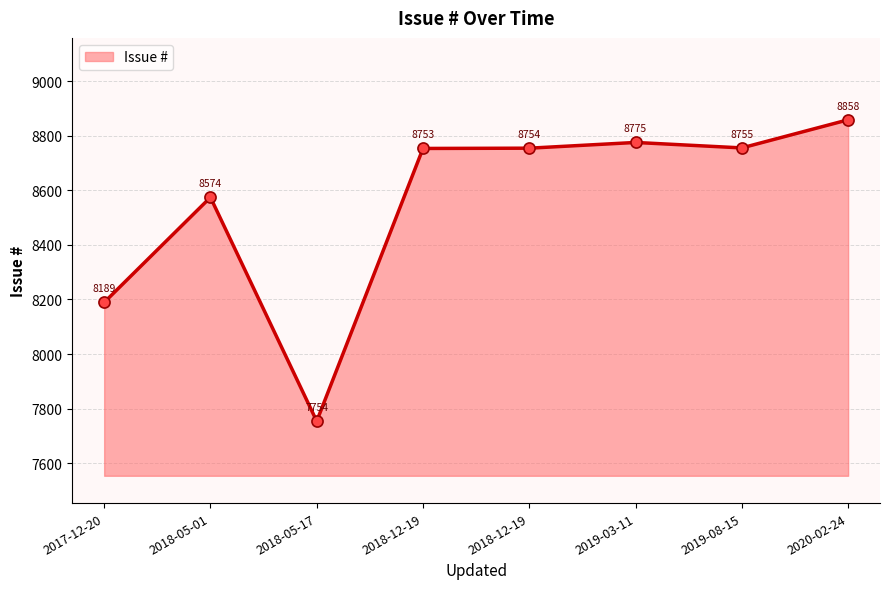

Count the number of data series in this chart.

1